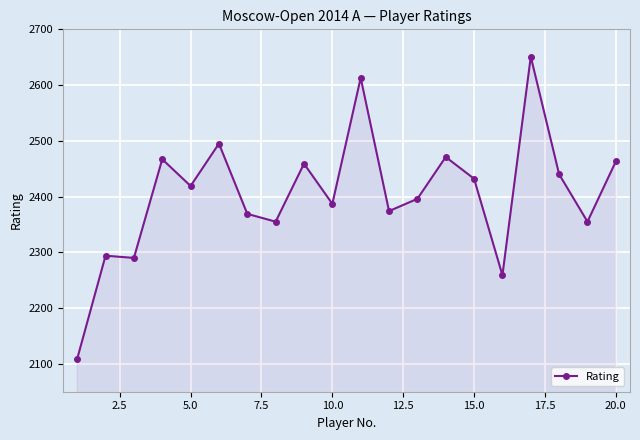

What is the greatest value displayed?

2651